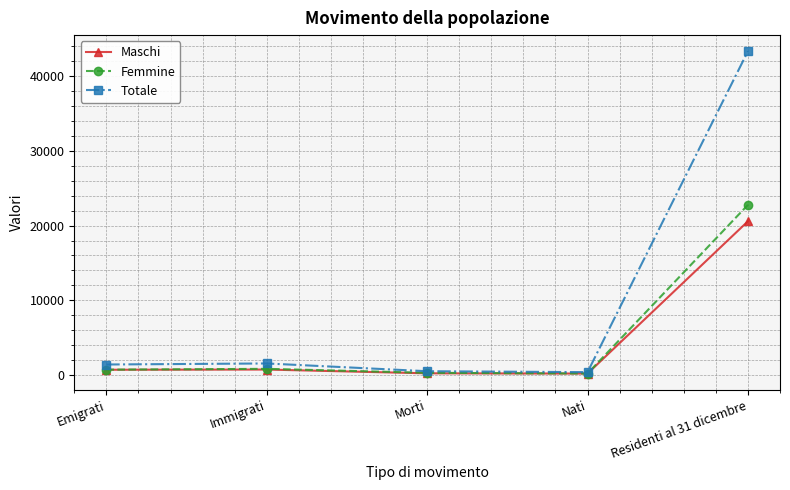

Where is the first local maximum for Totale?

Immigrati